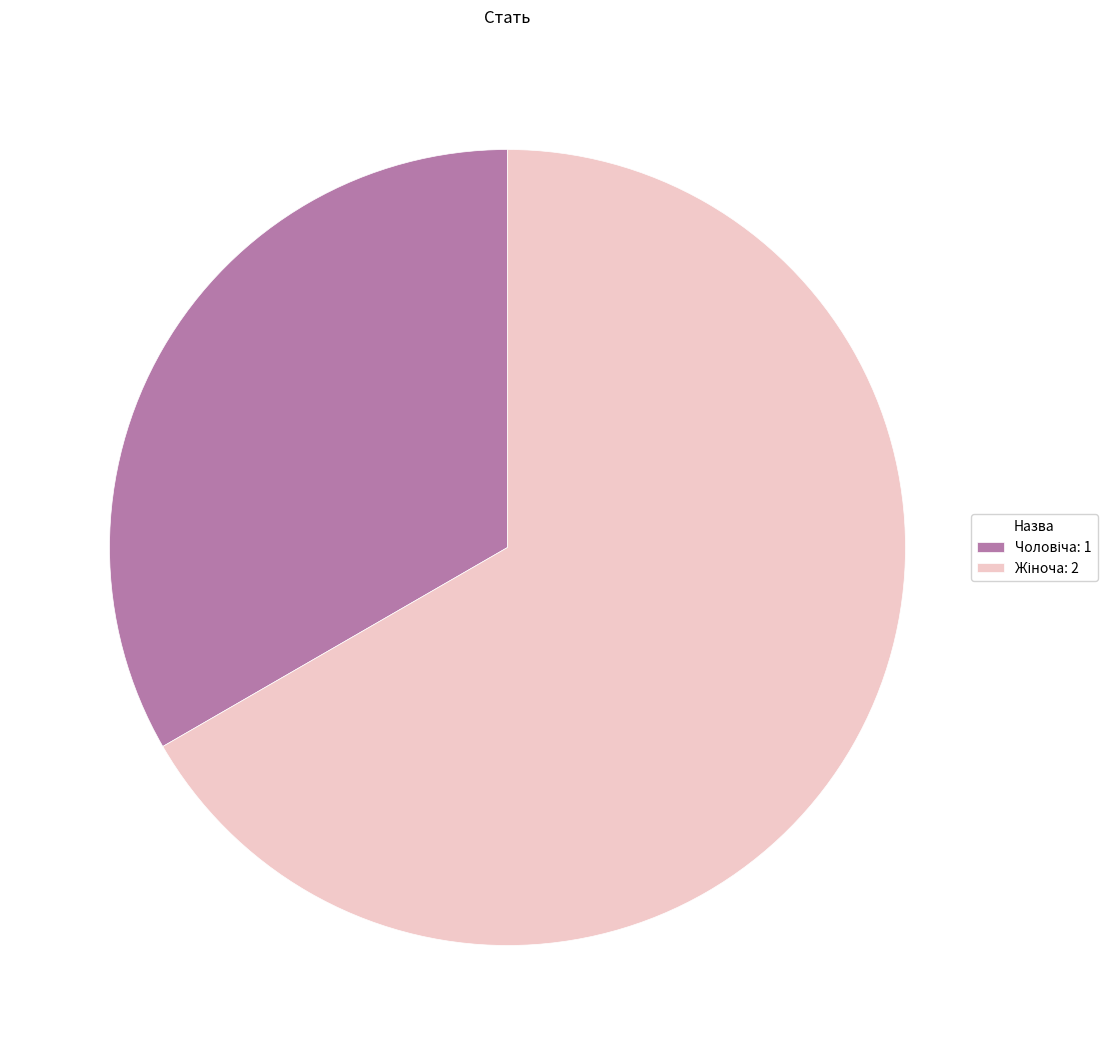

Is there a majority slice in this chart?

Yes